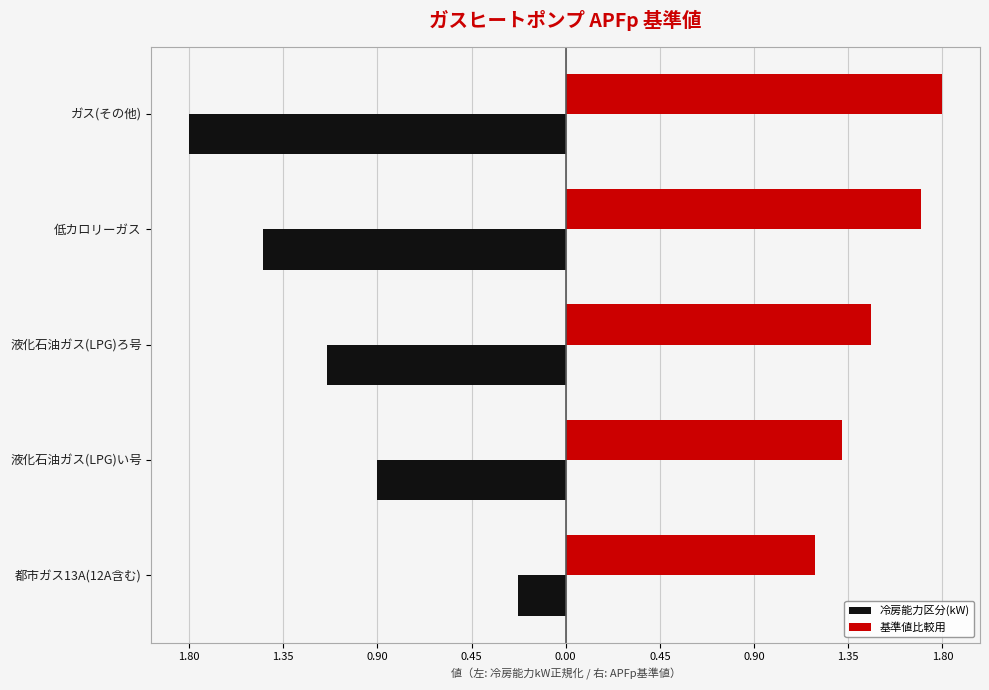

What are all the series names shown in the legend?

冷房能力区分(kW), 基準値比較用